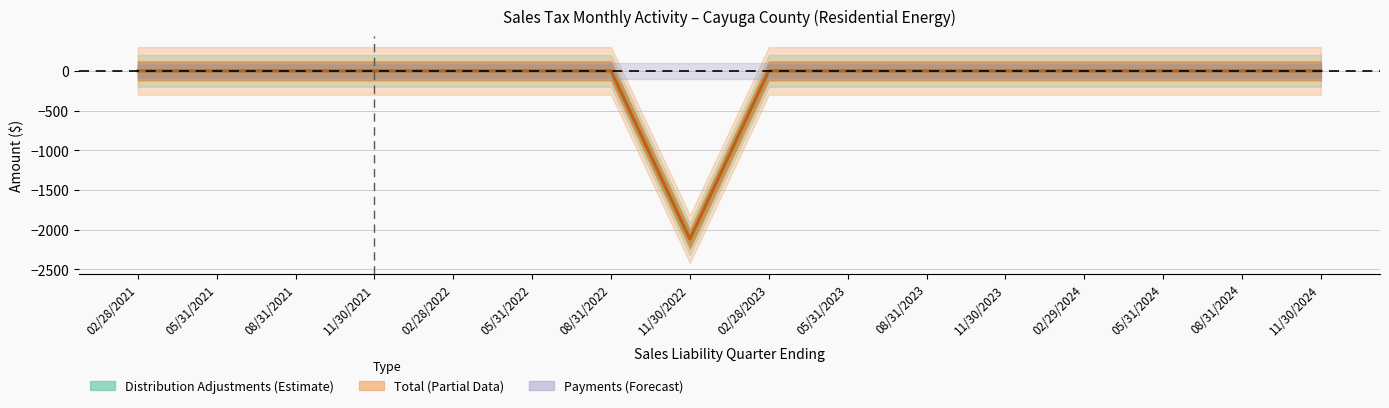

Reading left to right, what are all the values shown in this chart?

Payments (Excluding 1-22 EFT): 02/28/2021=0.0	05/31/2021=0.0	08/31/2021=0.0	11/30/2021=0.0	02/28/2022=0.0	05/31/2022=0.0	08/31/2022=0.0	11/30/2022=0.0	02/28/2023=0.0	05/31/2023=0.0	08/31/2023=0.0	11/30/2023=0.0	02/29/2024=0.0	05/31/2024=0.0	08/31/2024=0.0	11/30/2024=0.0
Payments (1-22 EFT): 02/28/2021=0.0	05/31/2021=0.0	08/31/2021=0.0	11/30/2021=0.0	02/28/2022=0.0	05/31/2022=0.0	08/31/2022=0.0	11/30/2022=0.0	02/28/2023=0.0	05/31/2023=0.0	08/31/2023=0.0	11/30/2023=0.0	02/29/2024=0.0	05/31/2024=0.0	08/31/2024=0.0	11/30/2024=0.0
Bank Adjustments: 02/28/2021=0.0	05/31/2021=0.0	08/31/2021=0.0	11/30/2021=0.0	02/28/2022=0.0	05/31/2022=0.0	08/31/2022=0.0	11/30/2022=0.0	02/28/2023=0.0	05/31/2023=0.0	08/31/2023=0.0	11/30/2023=0.0	02/29/2024=0.0	05/31/2024=0.0	08/31/2024=0.0	11/30/2024=0.0
Retargets: 02/28/2021=0.0	05/31/2021=0.0	08/31/2021=0.0	11/30/2021=0.0	02/28/2022=0.0	05/31/2022=0.0	08/31/2022=0.0	11/30/2022=0.0	02/28/2023=0.0	05/31/2023=0.0	08/31/2023=0.0	11/30/2023=0.0	02/29/2024=0.0	05/31/2024=0.0	08/31/2024=0.0	11/30/2024=0.0
Distribution Adjustments: 02/28/2021=0.0	05/31/2021=0.0	08/31/2021=0.0	11/30/2021=0.0	02/28/2022=0.0	05/31/2022=0.0	08/31/2022=0.0	11/30/2022=-2119.7	02/28/2023=0.0	05/31/2023=0.0	08/31/2023=0.0	11/30/2023=0.0	02/29/2024=0.0	05/31/2024=0.0	08/31/2024=0.0	11/30/2024=0.0
Total: 02/28/2021=0.0	05/31/2021=0.0	08/31/2021=0.0	11/30/2021=0.0	02/28/2022=0.0	05/31/2022=0.0	08/31/2022=0.0	11/30/2022=-2119.7	02/28/2023=0.0	05/31/2023=0.0	08/31/2023=0.0	11/30/2023=0.0	02/29/2024=0.0	05/31/2024=0.0	08/31/2024=0.0	11/30/2024=0.0